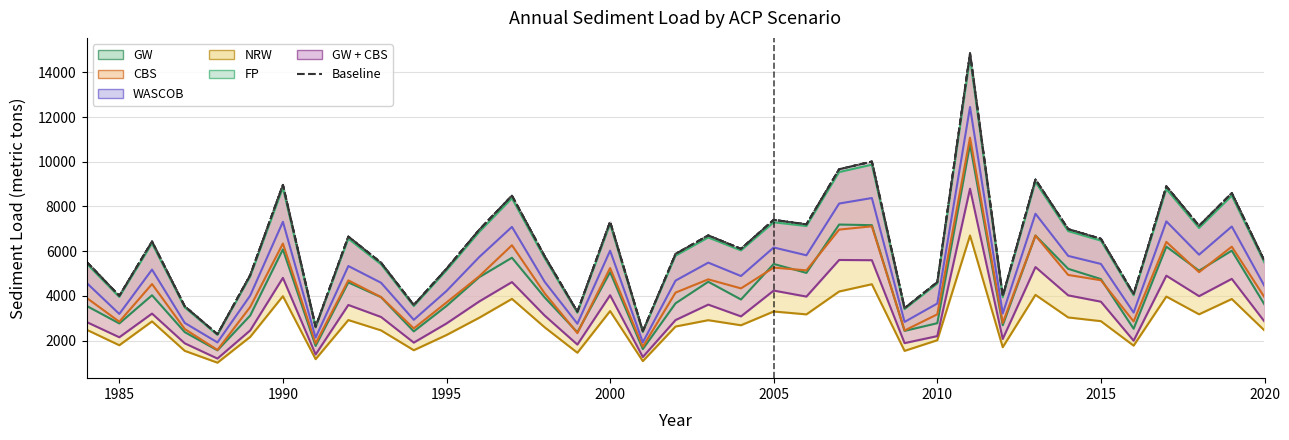

At which label does the data first exceed 6105?

1990